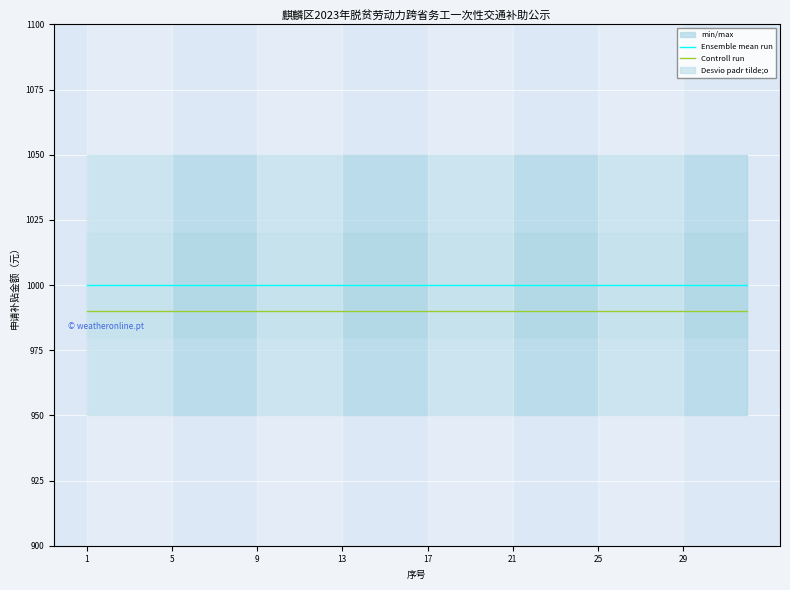

True or false: Ensemble mean run has more than 1 interior local peaks.

False